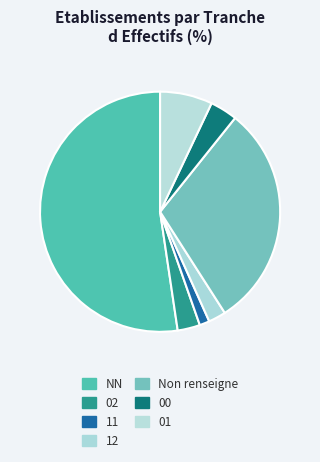

How many slices are in this pie chart?

7